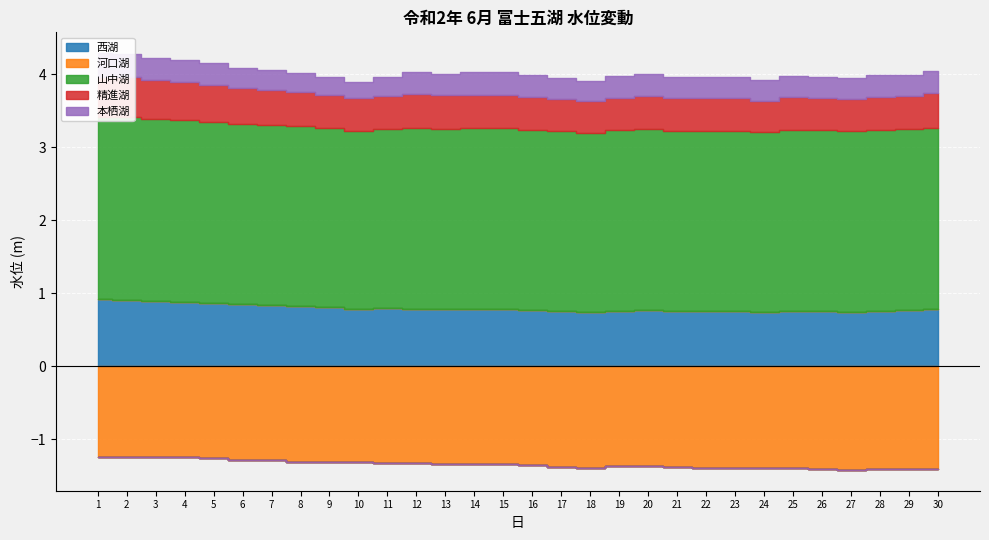

Reading left to right, extract all data points from this chart.

西湖: 1=0.9	2=0.9	3=0.9	4=0.9	5=0.9	6=0.8	7=0.8	8=0.8	9=0.8	10=0.8	11=0.8	12=0.8	13=0.8	14=0.8	15=0.8	16=0.8	17=0.8	18=0.8	19=0.8	20=0.8	21=0.8	22=0.8	23=0.8	24=0.8	25=0.8	26=0.8	27=0.8	28=0.8	29=0.8	30=0.8
河口湖: 1=-1.2	2=-1.2	3=-1.2	4=-1.2	5=-1.3	6=-1.3	7=-1.3	8=-1.3	9=-1.3	10=-1.3	11=-1.3	12=-1.3	13=-1.3	14=-1.3	15=-1.3	16=-1.4	17=-1.4	18=-1.4	19=-1.4	20=-1.4	21=-1.4	22=-1.4	23=-1.4	24=-1.4	25=-1.4	26=-1.4	27=-1.4	28=-1.4	29=-1.4	30=-1.4
山中湖: 1=2.5	2=2.5	3=2.5	4=2.5	5=2.5	6=2.5	7=2.5	8=2.5	9=2.5	10=2.4	11=2.5	12=2.5	13=2.5	14=2.5	15=2.5	16=2.5	17=2.5	18=2.5	19=2.5	20=2.5	21=2.5	22=2.5	23=2.5	24=2.5	25=2.5	26=2.5	27=2.5	28=2.5	29=2.5	30=2.5
精進湖: 1=0.6	2=0.6	3=0.5	4=0.5	5=0.5	6=0.5	7=0.5	8=0.5	9=0.5	10=0.4	11=0.5	12=0.5	13=0.5	14=0.5	15=0.5	16=0.5	17=0.4	18=0.4	19=0.4	20=0.5	21=0.4	22=0.4	23=0.4	24=0.4	25=0.5	26=0.4	27=0.4	28=0.5	29=0.5	30=0.5
本栖湖: 1=0.3	2=0.3	3=0.3	4=0.3	5=0.3	6=0.3	7=0.3	8=0.3	9=0.2	10=0.2	11=0.3	12=0.3	13=0.3	14=0.3	15=0.3	16=0.3	17=0.3	18=0.3	19=0.3	20=0.3	21=0.3	22=0.3	23=0.3	24=0.3	25=0.3	26=0.3	27=0.3	28=0.3	29=0.3	30=0.3